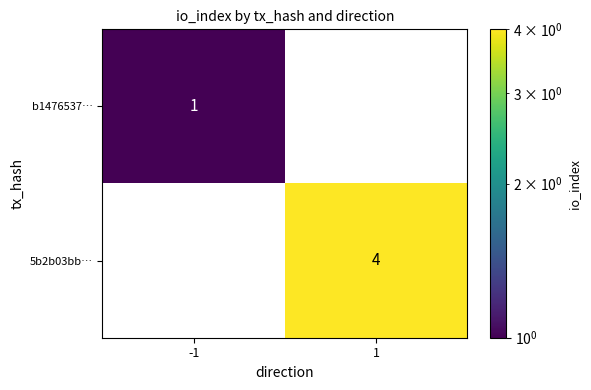

The value of b1476537… at 1 is 0. True or false?

True